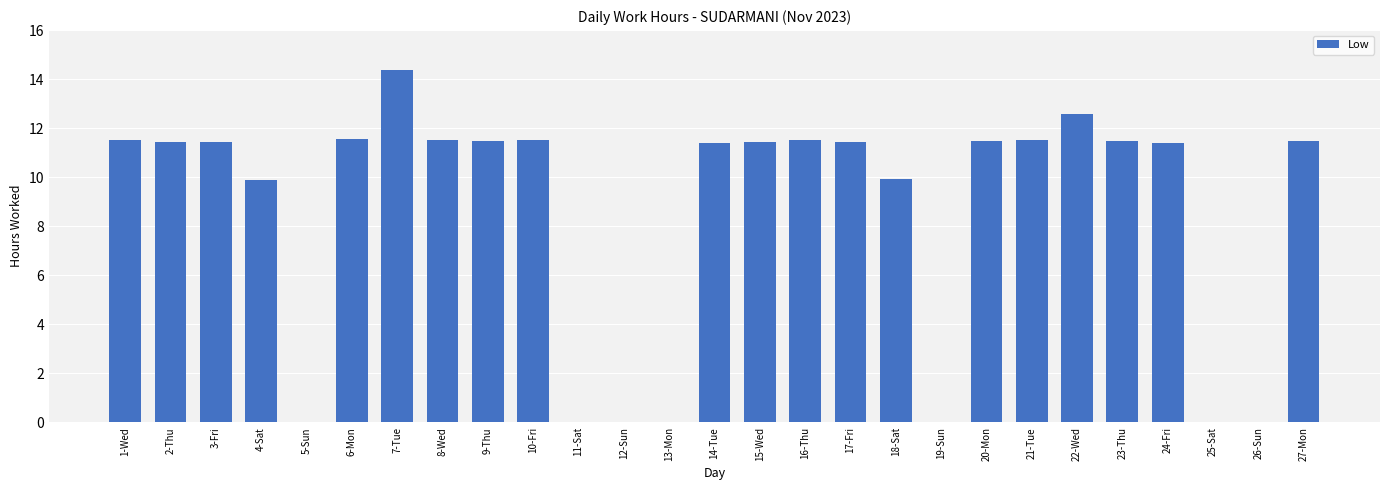

What is the sum of the values at 18-Sat and 22-Wed?

22.5